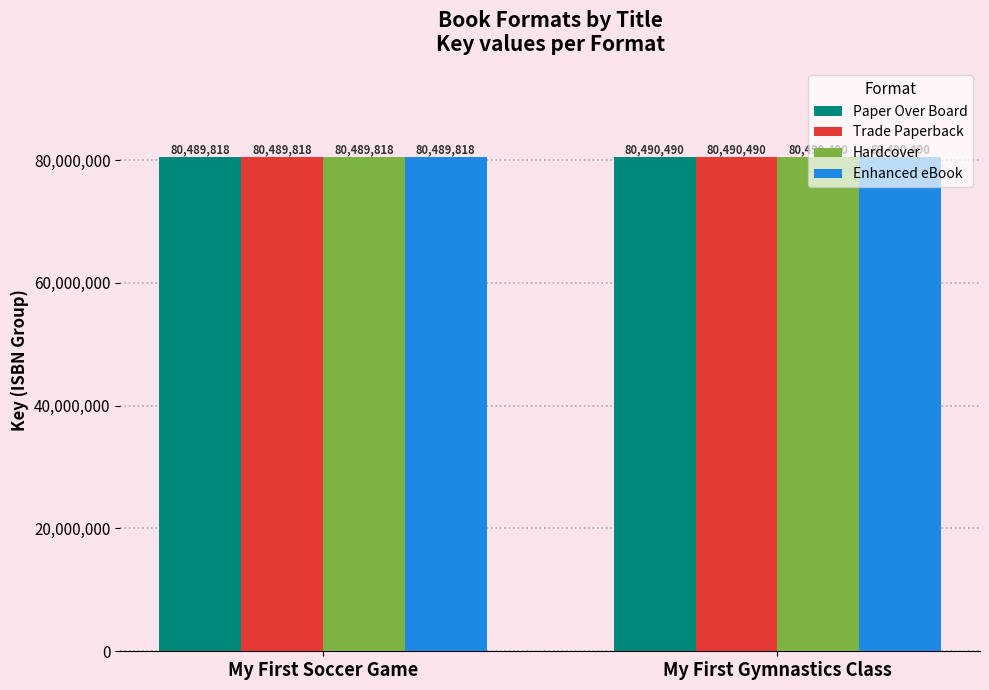

What is the minimum value for Paper Over Board?

80489818